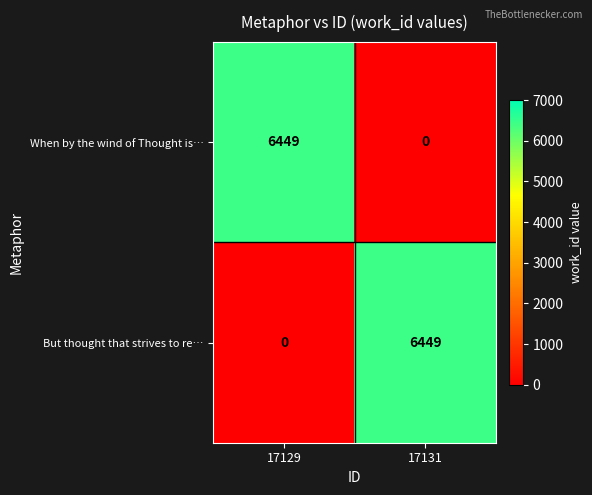

At how many categories does at least one series exceed 6383?

2